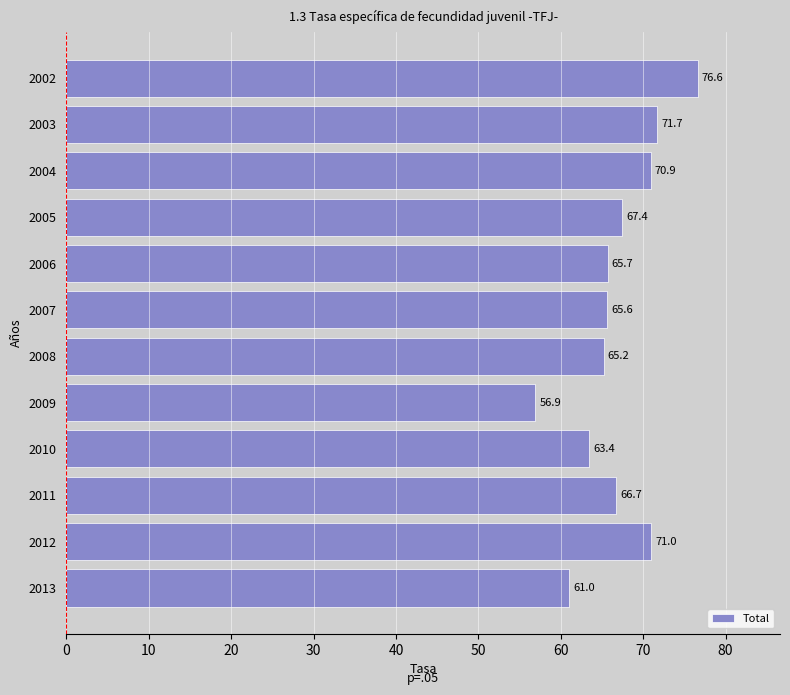

At which label is the value closest to 66?

2006